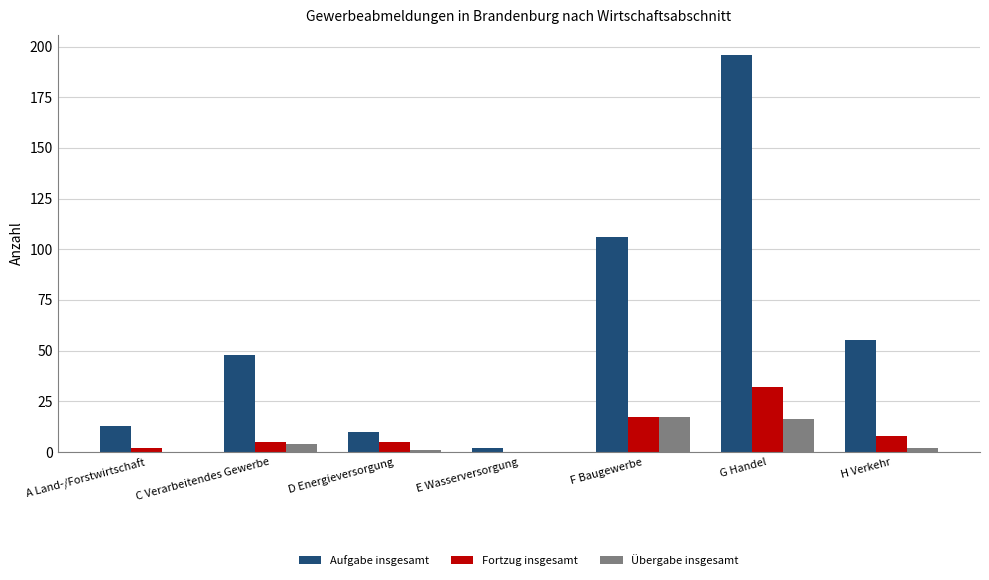

What is the total value across all series at G Handel?

244